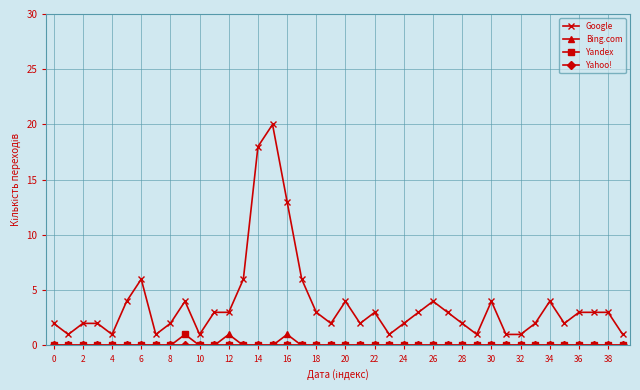

True or false: Google and Yandex cross at least once.

False